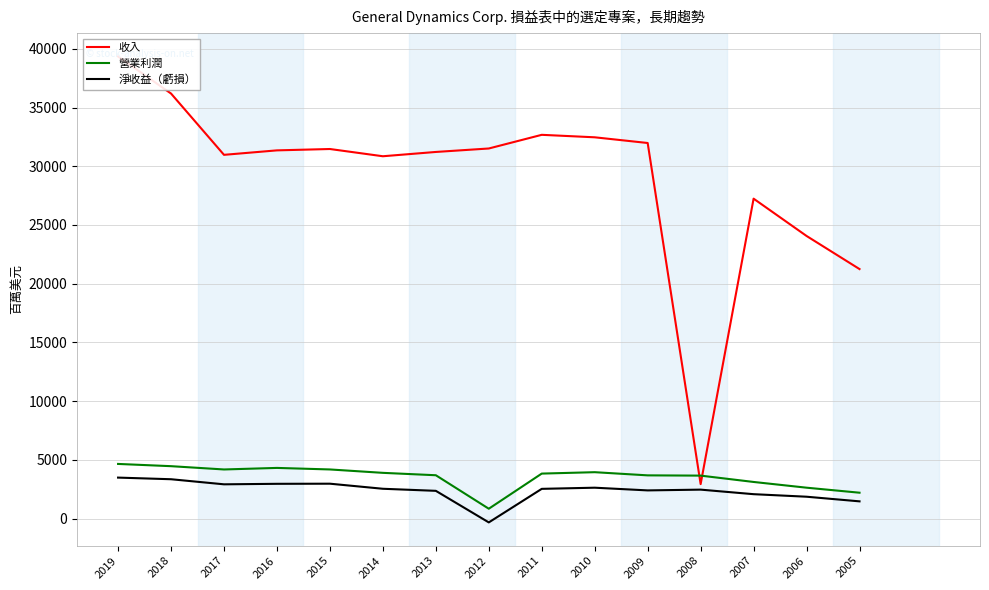

Where does the 收入 series first go above 31353?

2019